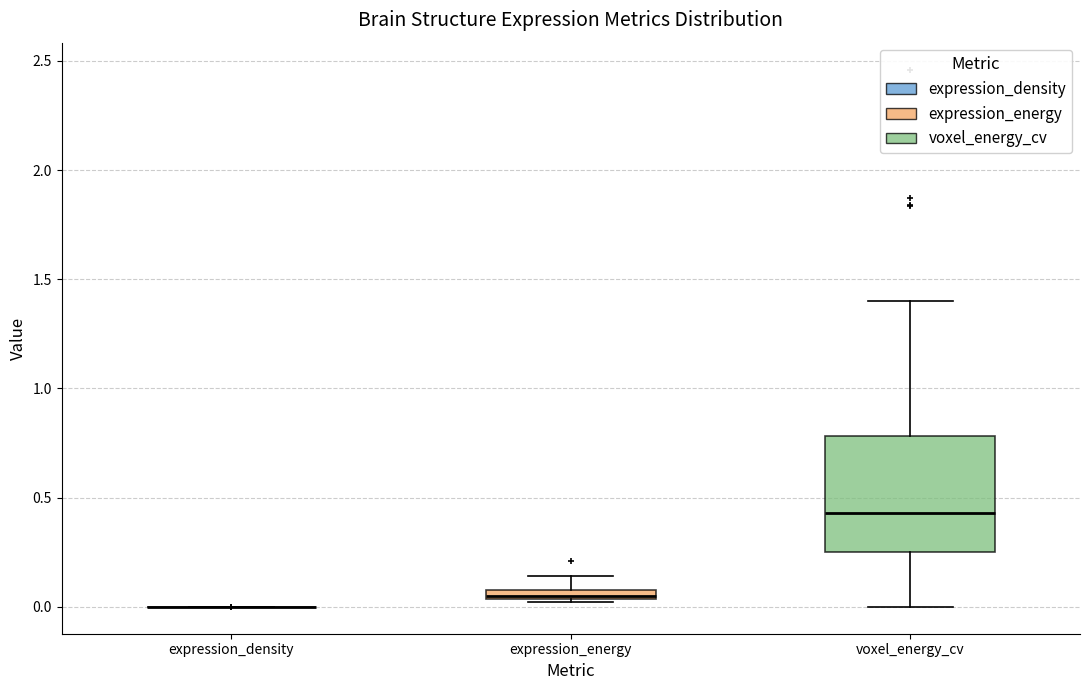

Comparing the boxes themselves (not the whiskers), which one is the tallest?

voxel_energy_cv